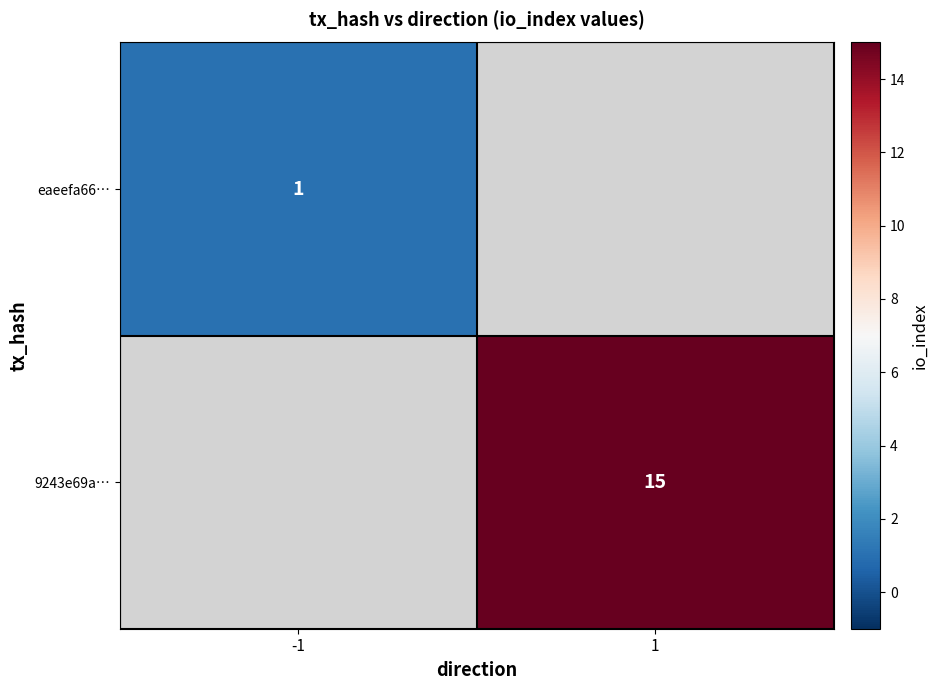

How many data points does each series have?

2